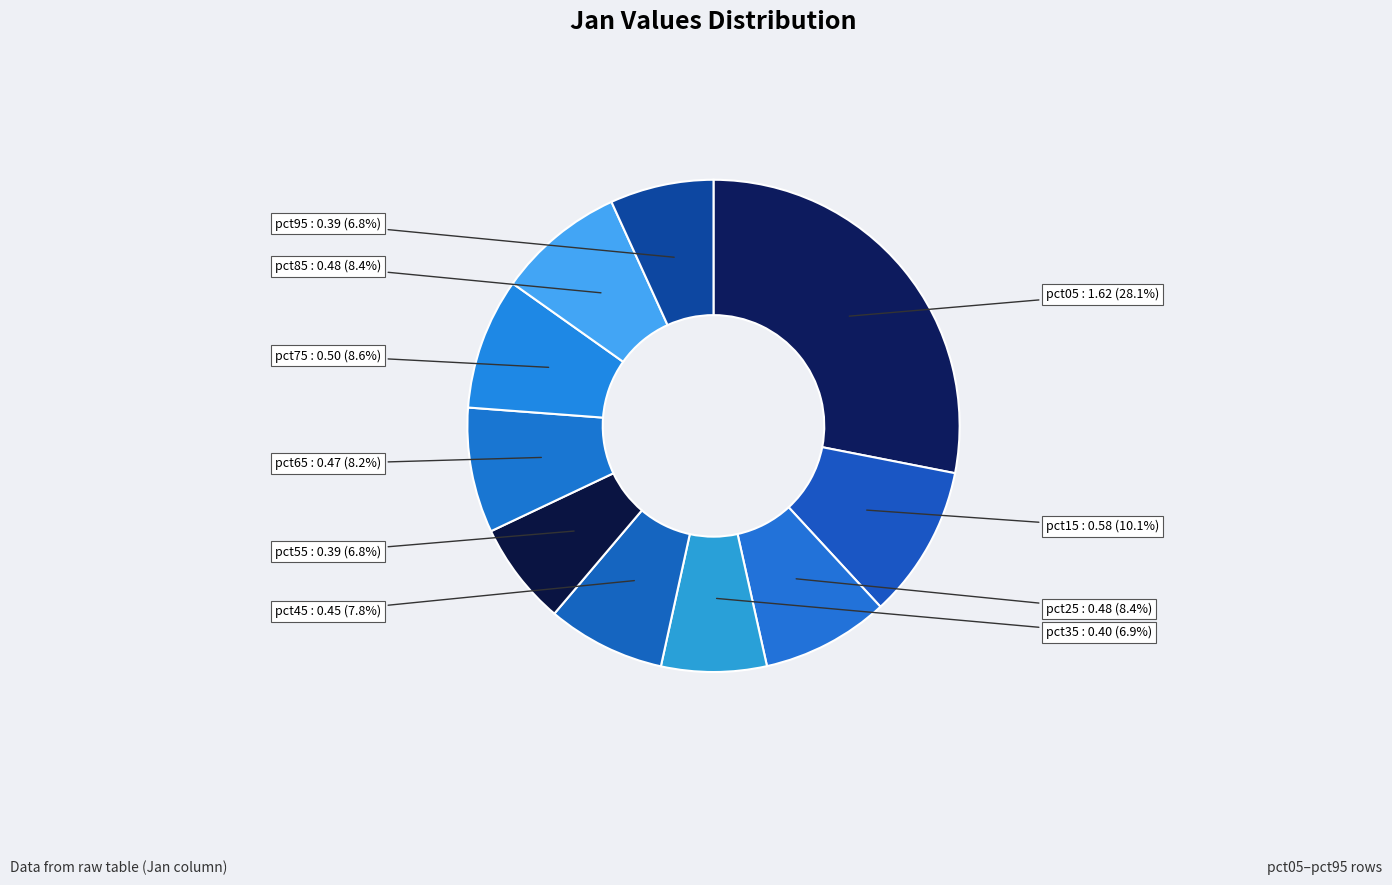

Count the number of slices in the pie.

10